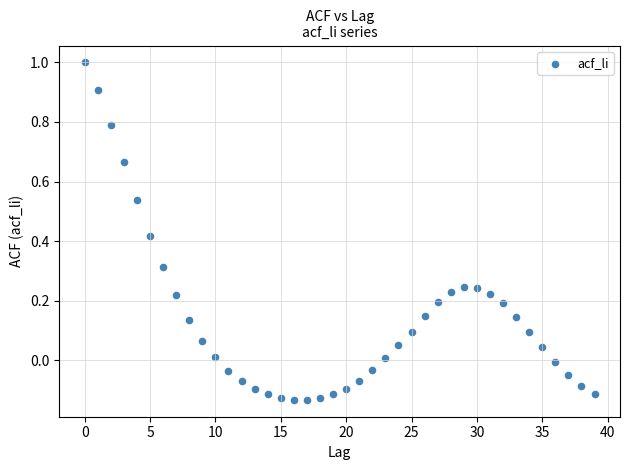

What is the range of Y values (max minus min)?

1.1